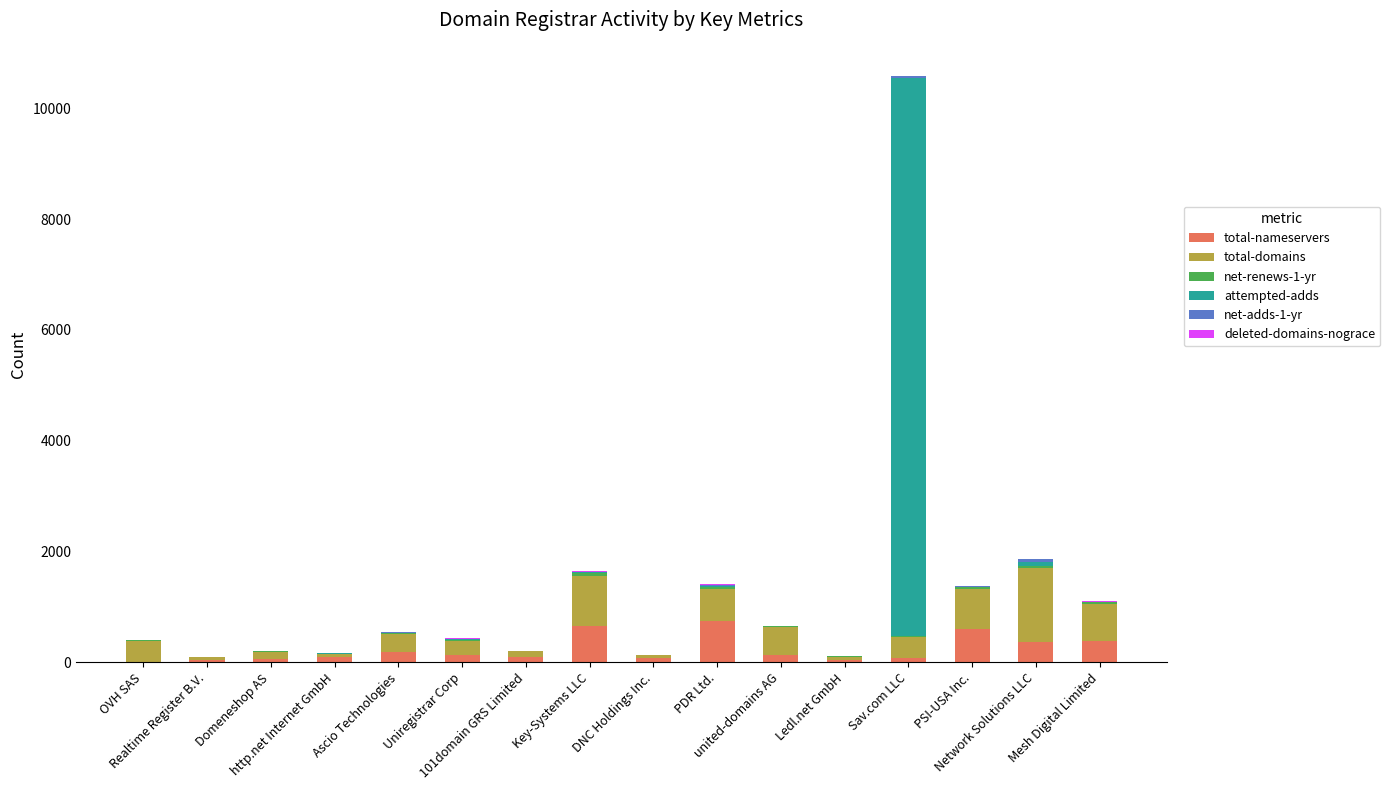

What position from the right is Uniregistrar Corp?

11